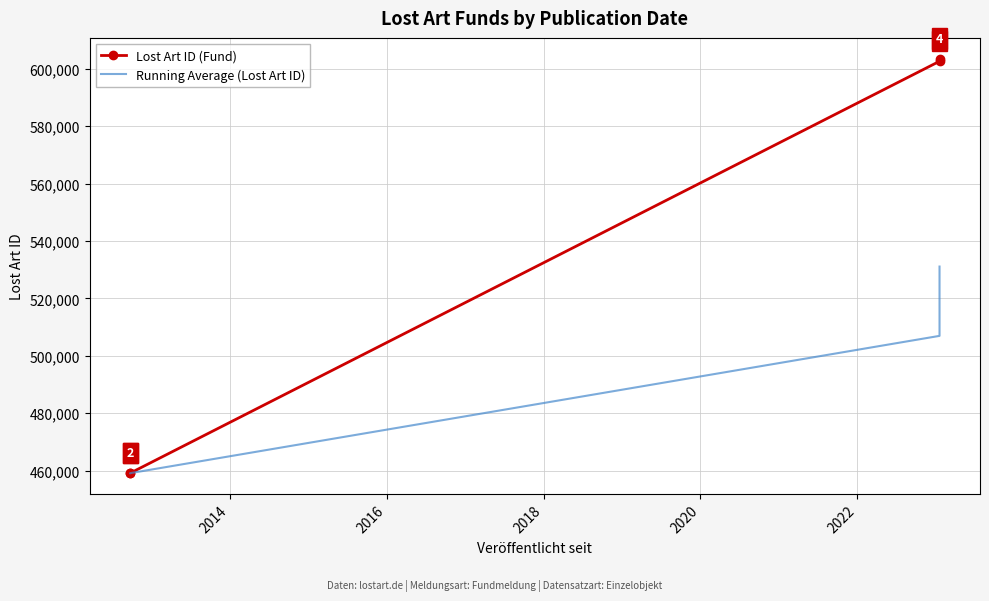

How many categories are shown in the chart?

4